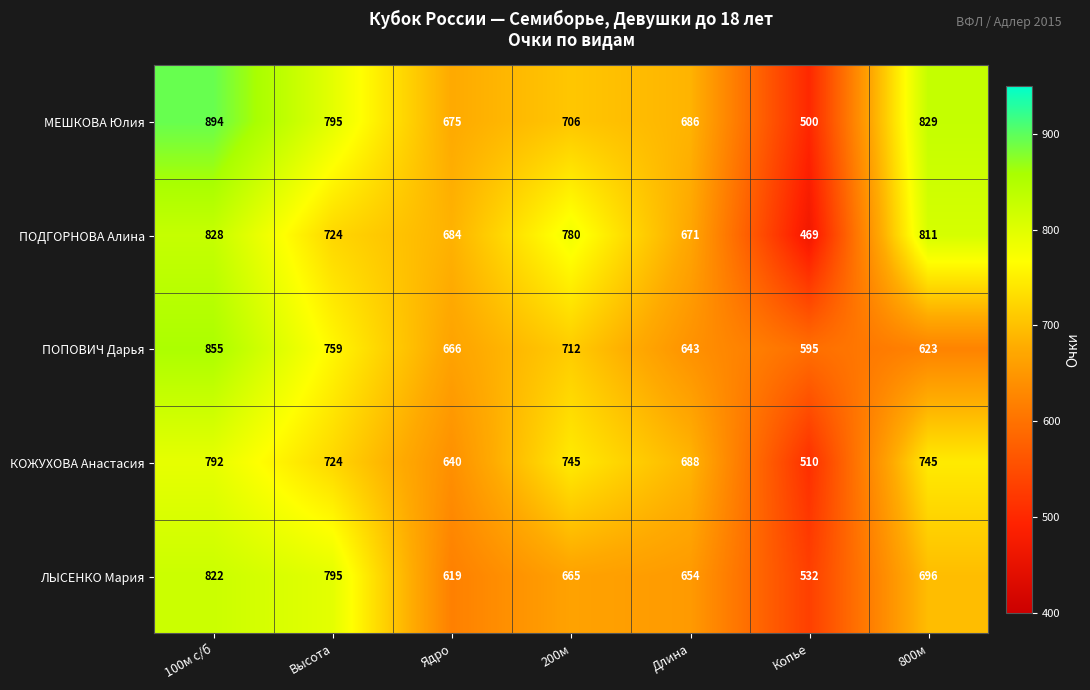

True or false: МЕШКОВА Юлия has a value of 675 at Ядро.

True